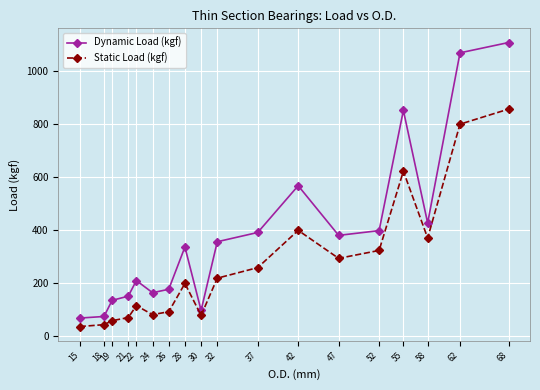

Which series has the largest total across all categories?

Dynamic Load (kgf)